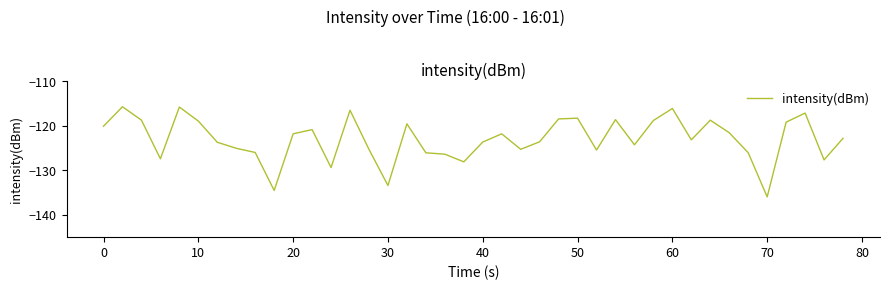

What is the greatest value displayed?

-115.8